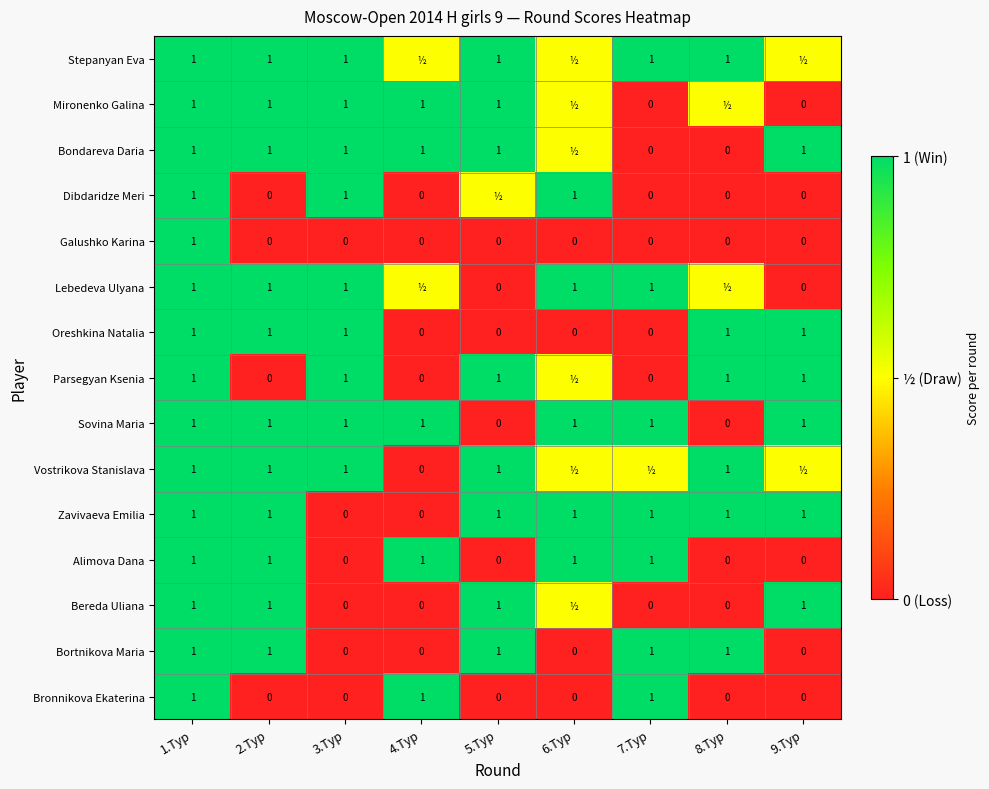

How many Galushko Karina values are between 0 and 1?

9